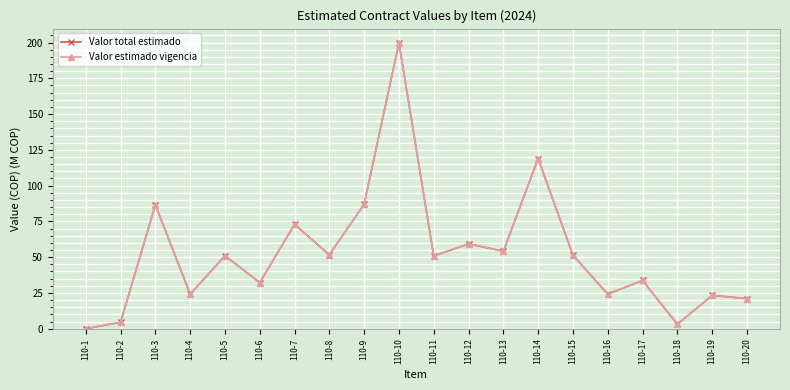

Is the value of Valor total estimado at 110-5 greater than the value of Valor estimado vigencia at 110-15?

No